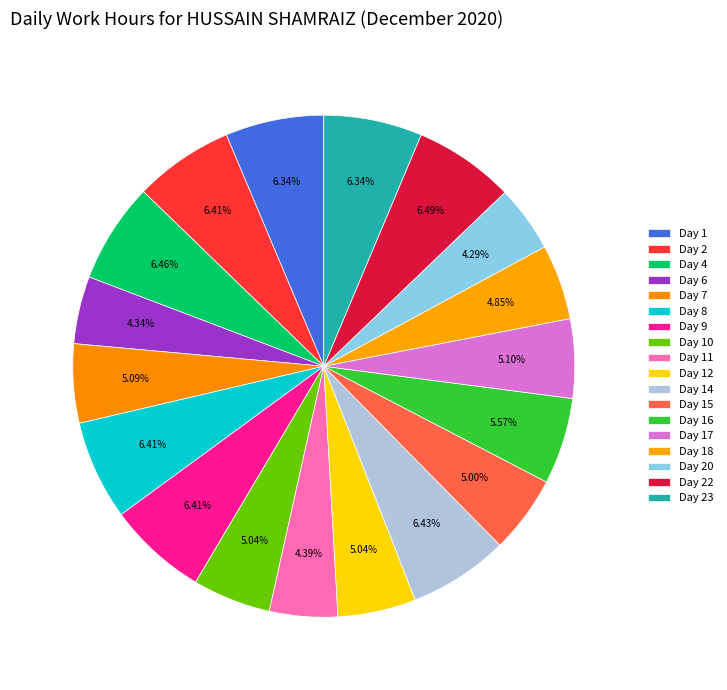

Count the number of slices in the pie.

18